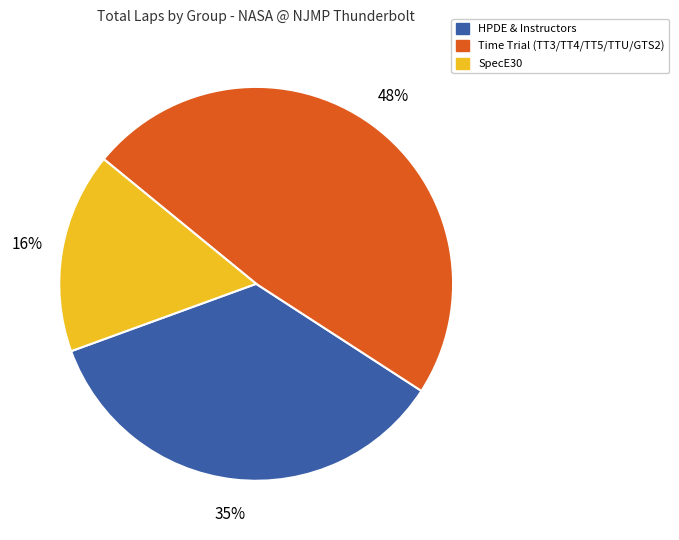

What is the ratio of the value at SpecE30 to the value at HPDE & Instructors?

0.5